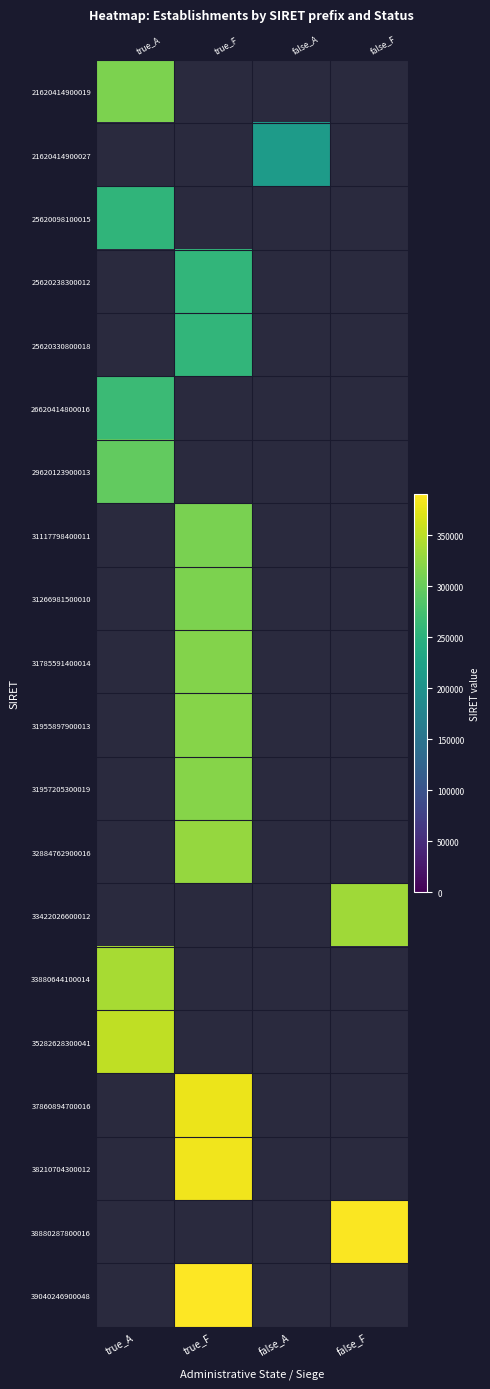

What is the maximum value for 33880644100014?

338806